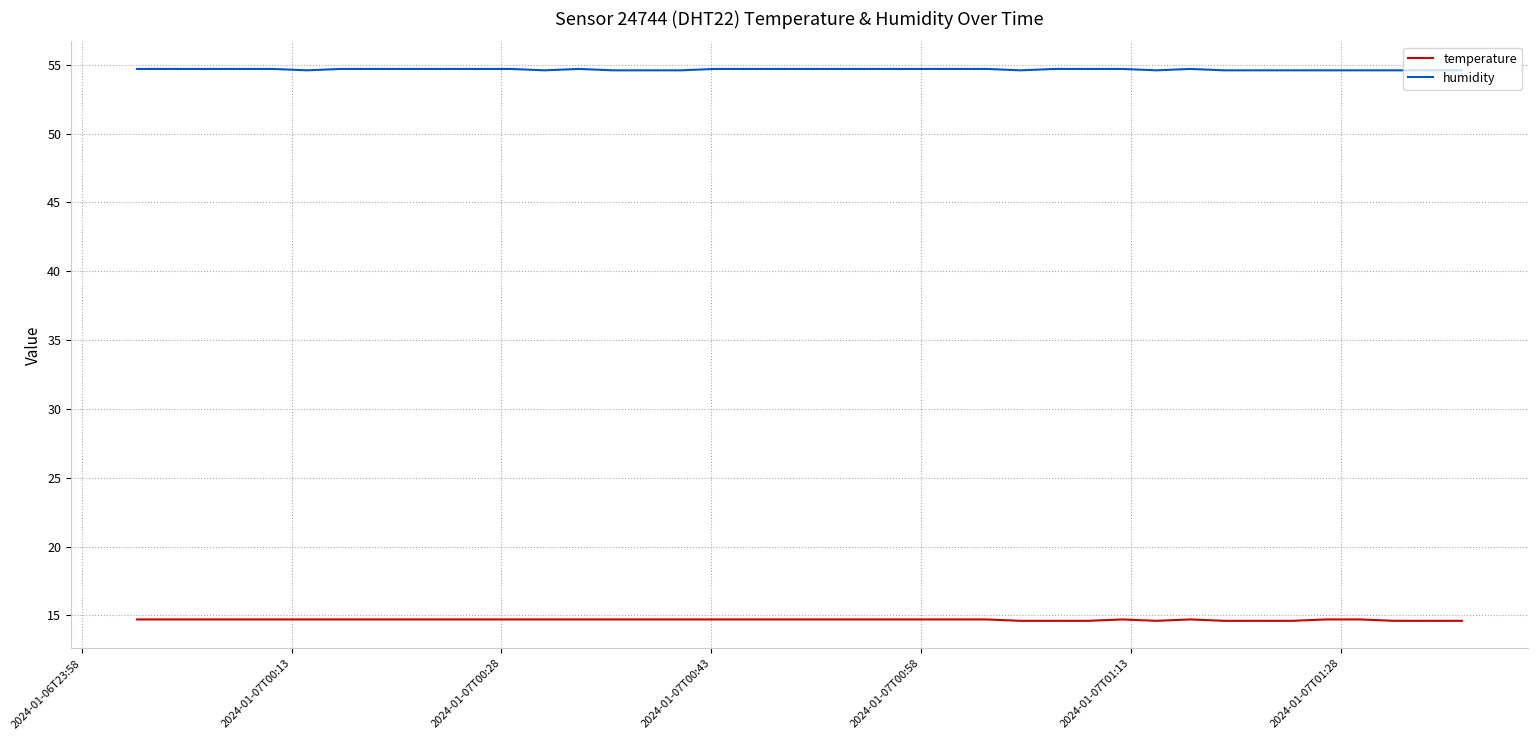

What is the lowest value of the humidity series?

54.6